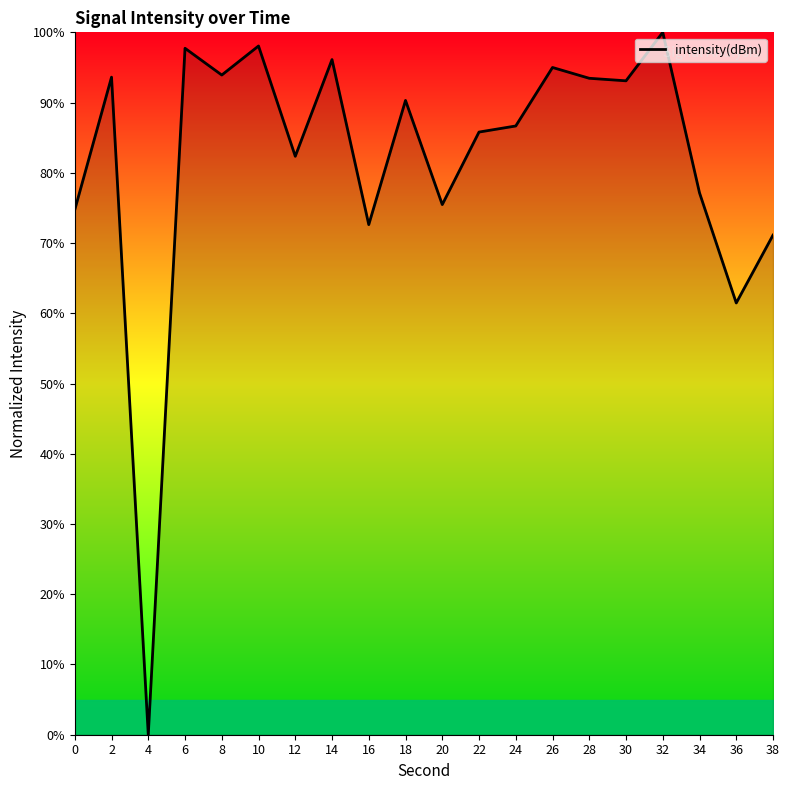

How many lines are shown in the chart?

1